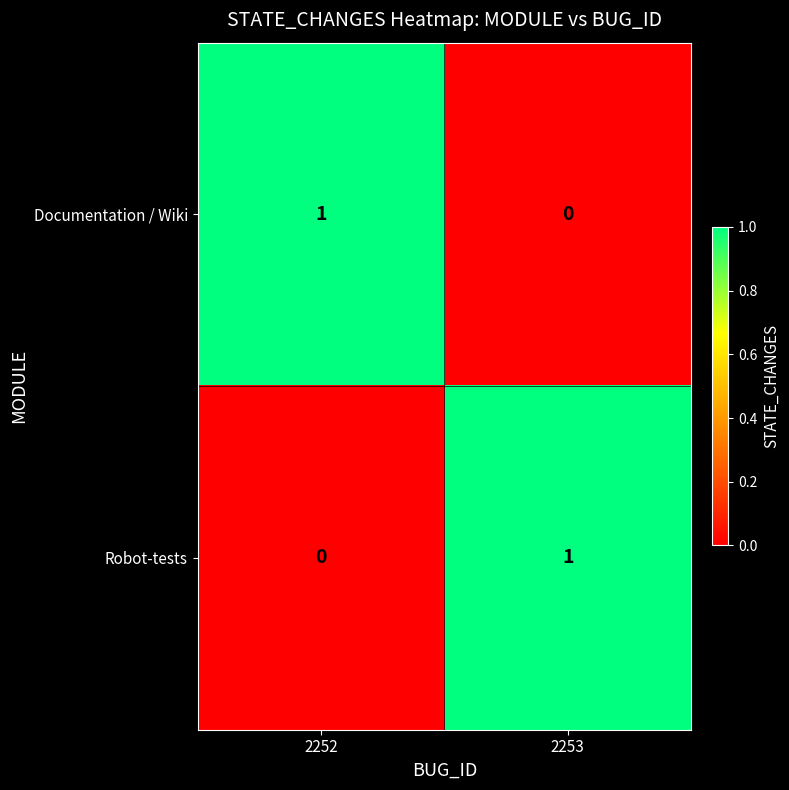

What is the greatest value displayed?

1